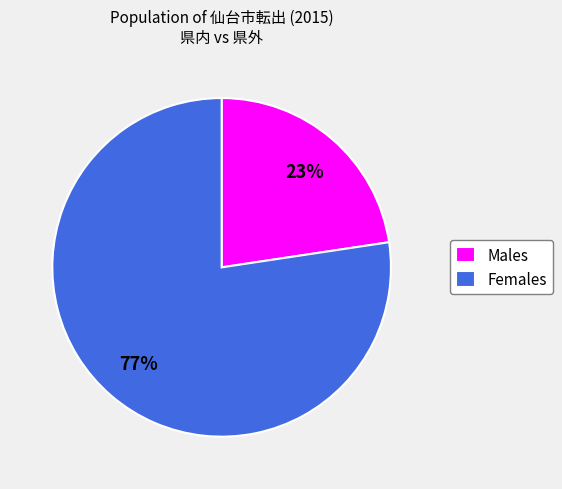

Is it true that Males is 23% of the pie?

True